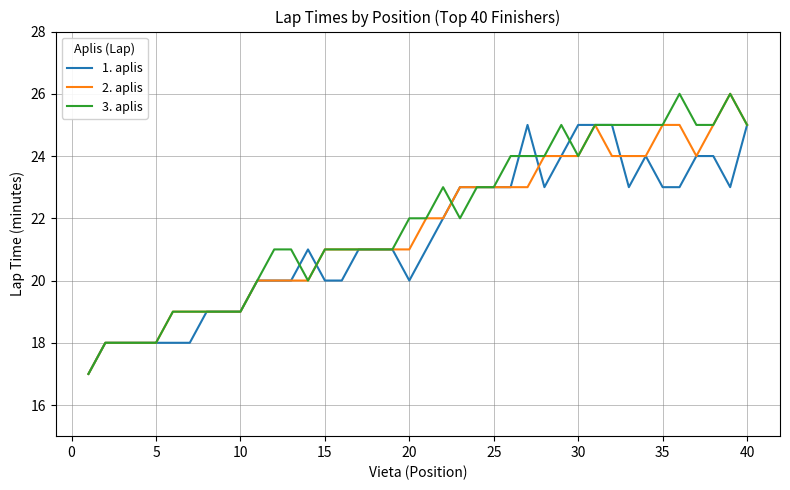

What is the smallest value displayed?

17